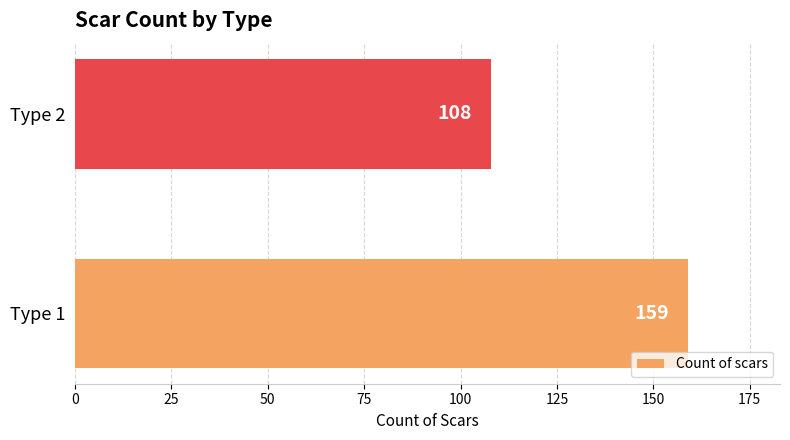

The chart shows a value of 108 at Type 2. True or false?

True